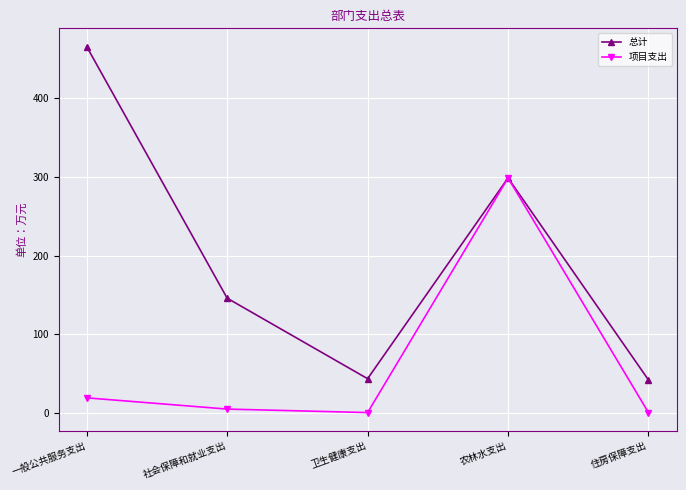

Where does the 总计 series first go above 145?

一般公共服务支出